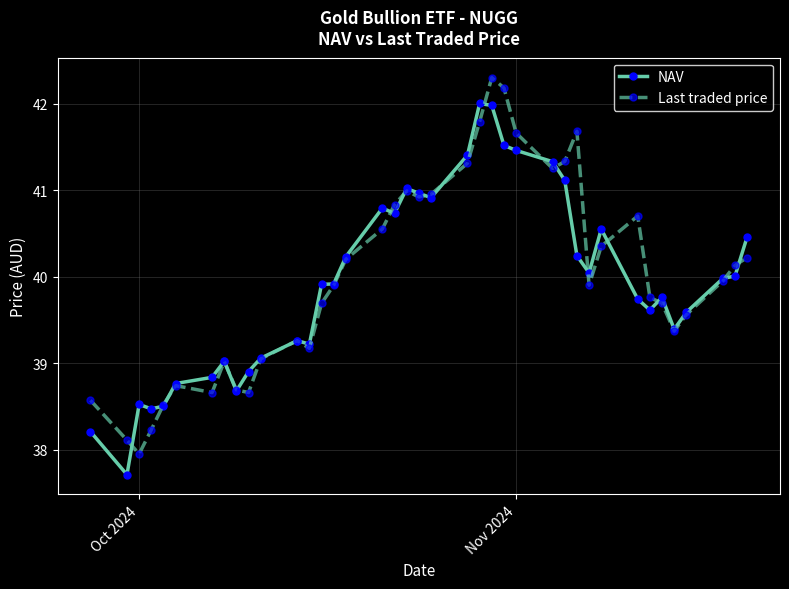

Rank the series by their average value, from highest to lowest.

Last traded price, NAV